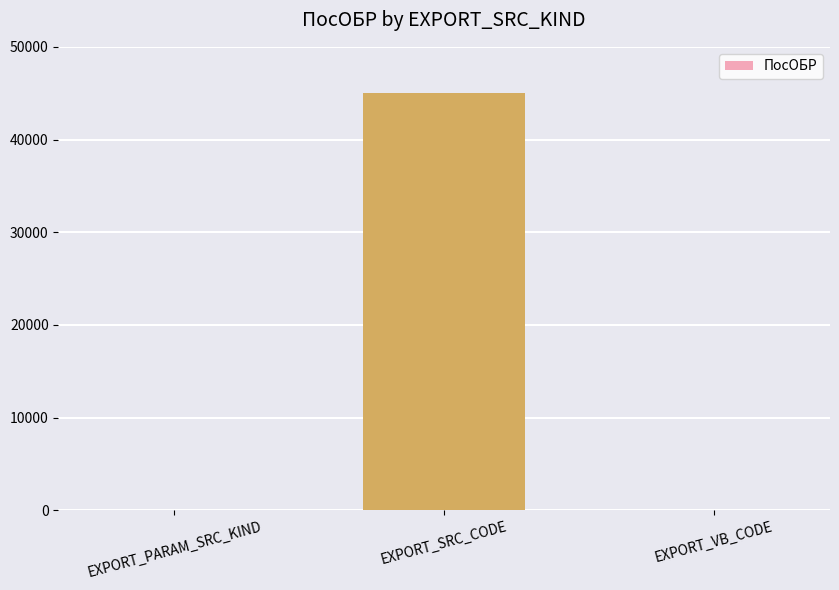

Between EXPORT_SRC_CODE and EXPORT_PARAM_SRC_KIND, which is larger?

EXPORT_SRC_CODE